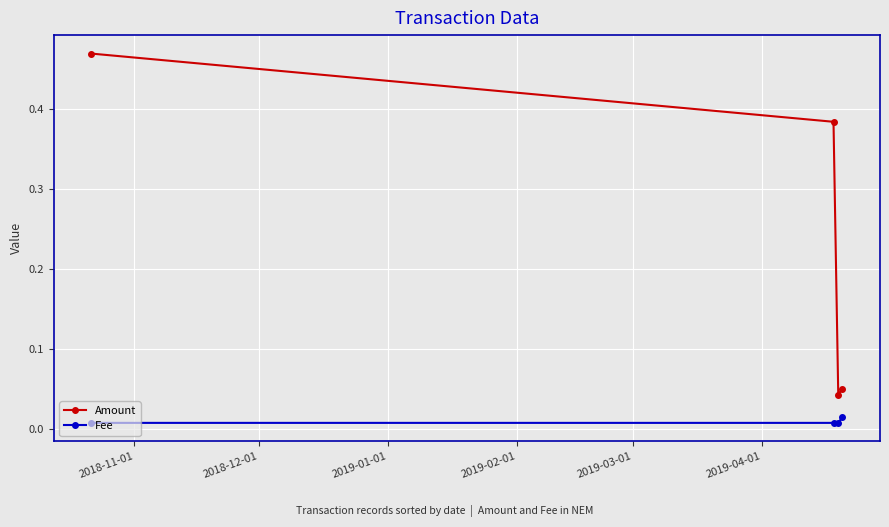

True or false: Fee has more than 1 interior local peaks.

False